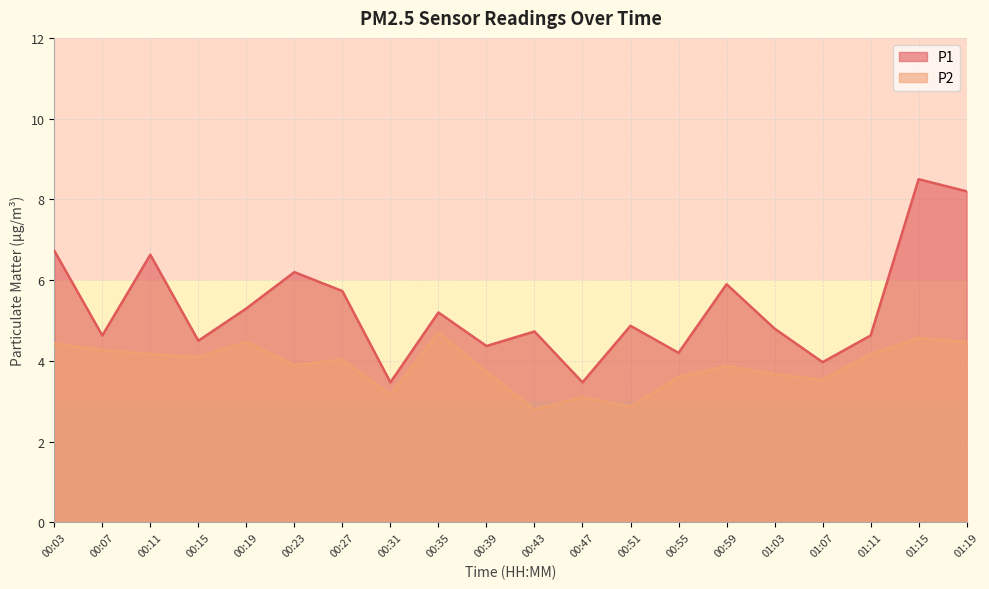

List the labels in order of P2 value, largest first.

00:35, 01:15, 00:19, 01:19, 00:03, 00:07, 00:11, 01:11, 00:15, 00:27, 00:23, 00:59, 00:39, 01:03, 00:55, 01:07, 00:31, 00:47, 00:51, 00:43